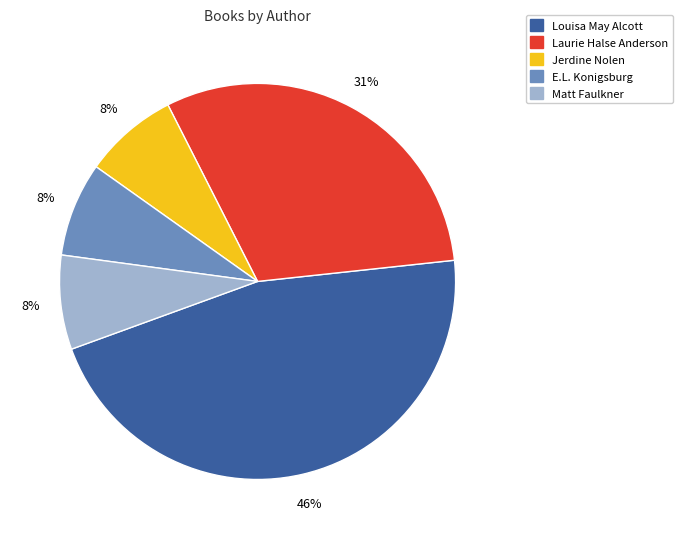

What is the ratio of the value at E.L. Konigsburg to the value at Jerdine Nolen?

1.0